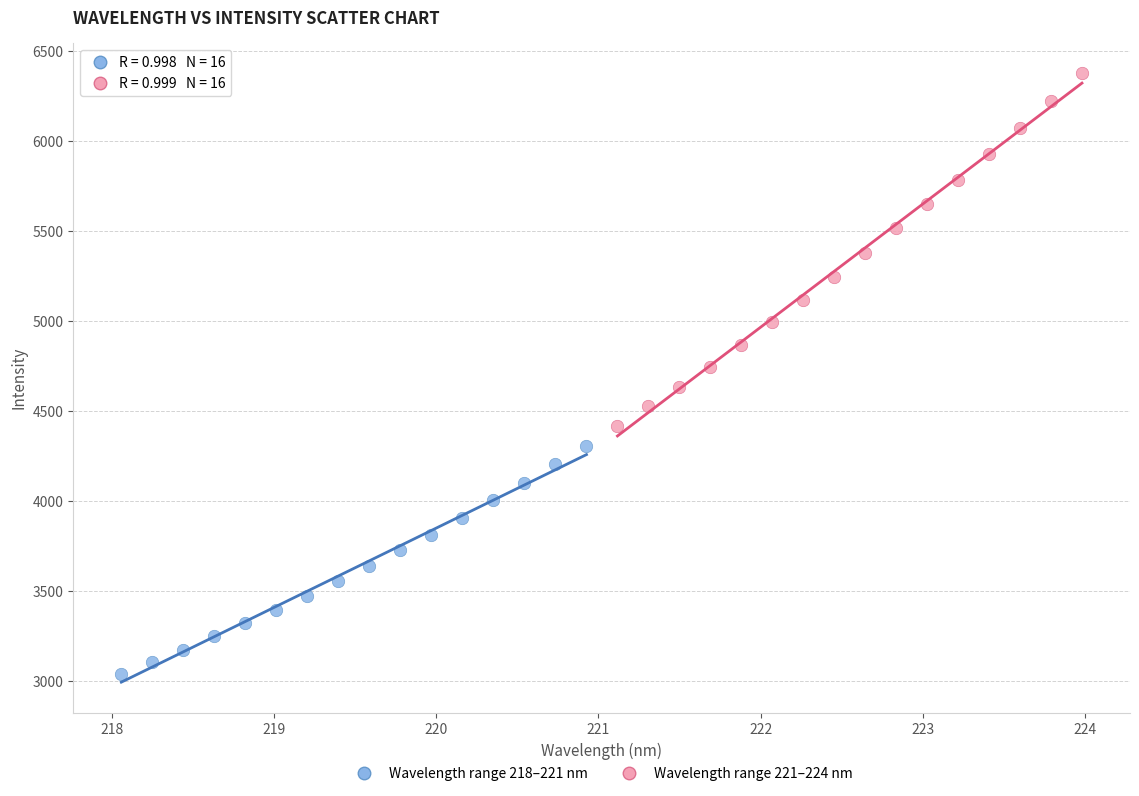

Which series has the widest spread of Y values?

Wavelength range 221–224 nm